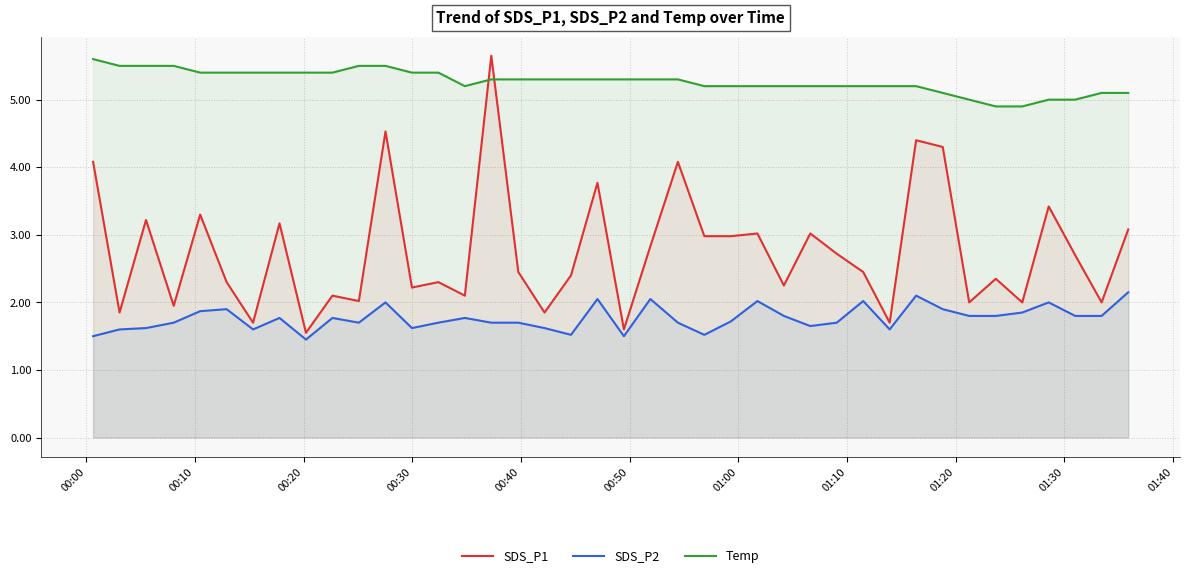

Which series has the largest range (max minus min)?

SDS_P1